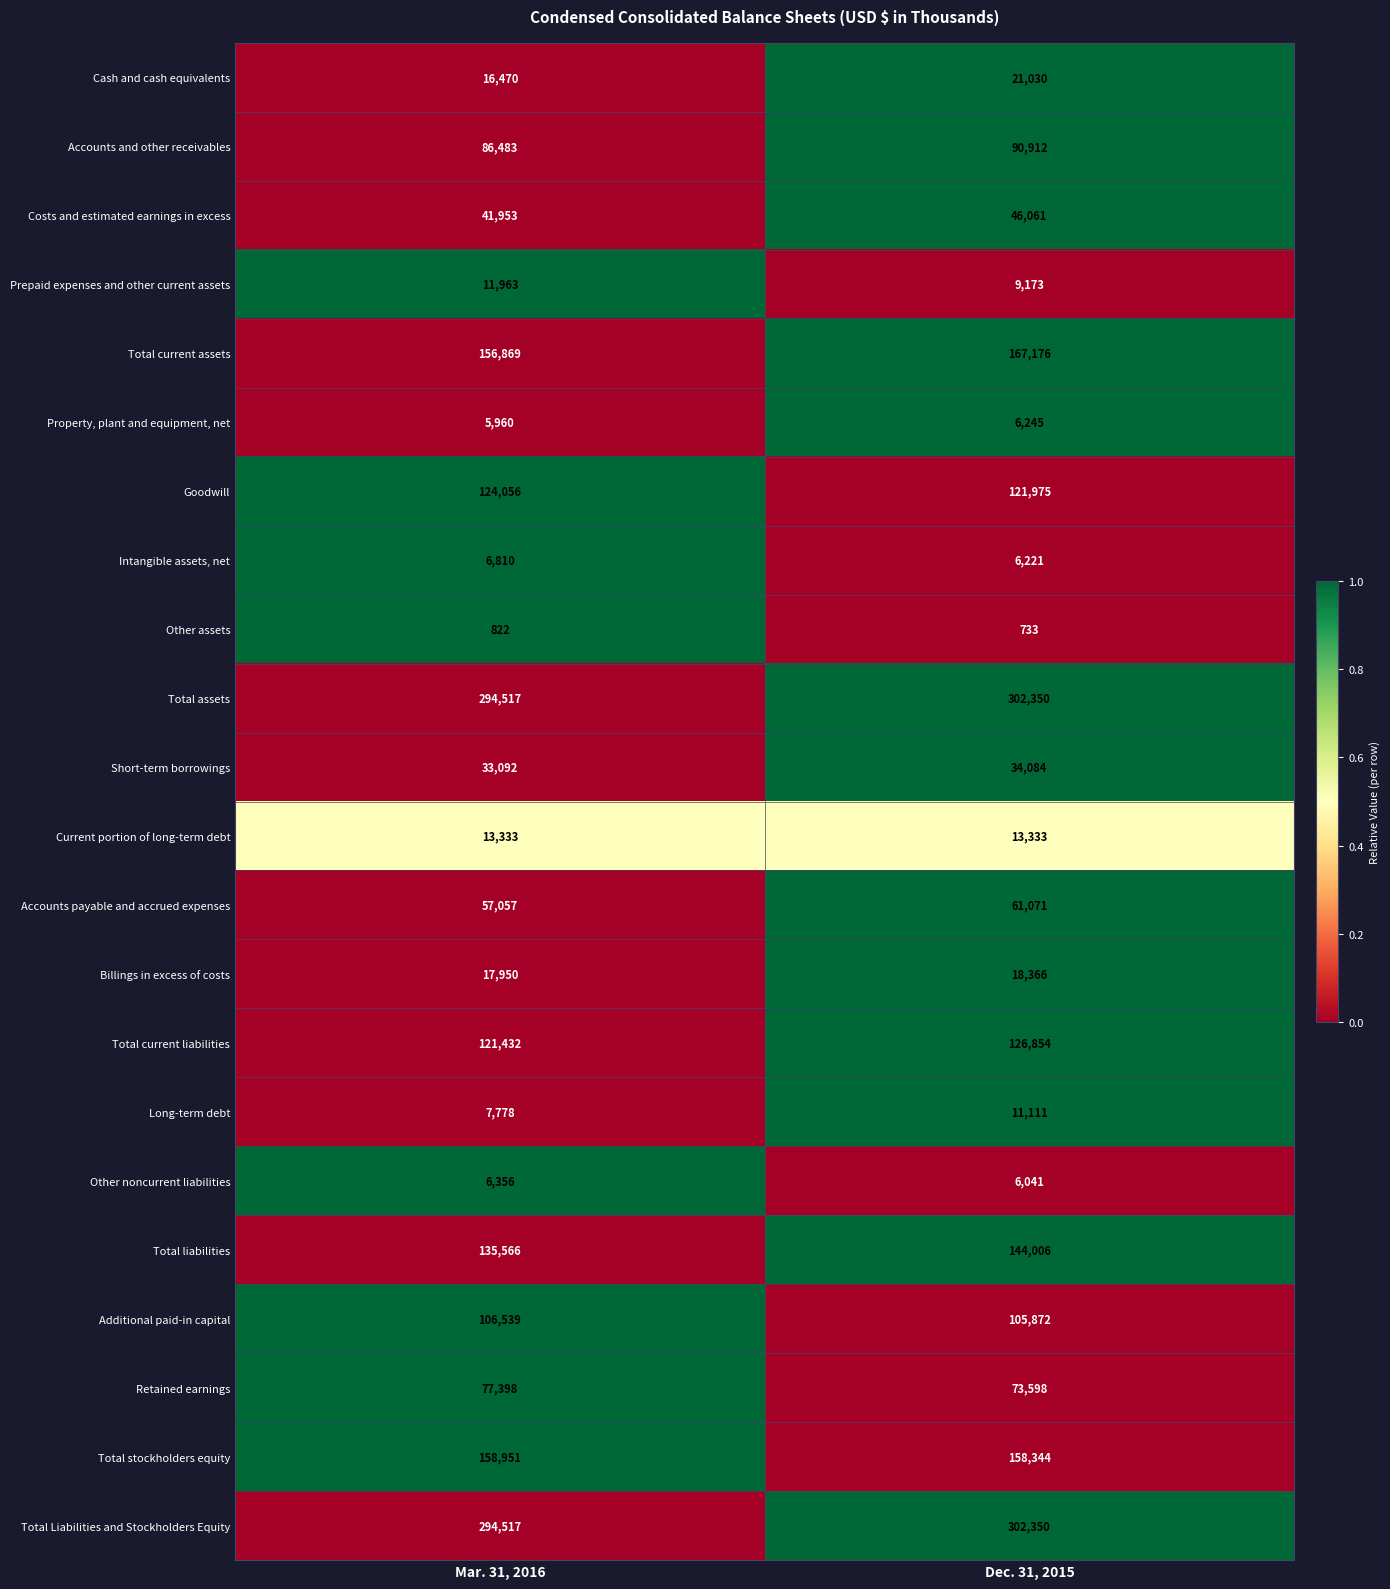

What is the average value of the Costs and estimated earnings in excess series?

44007